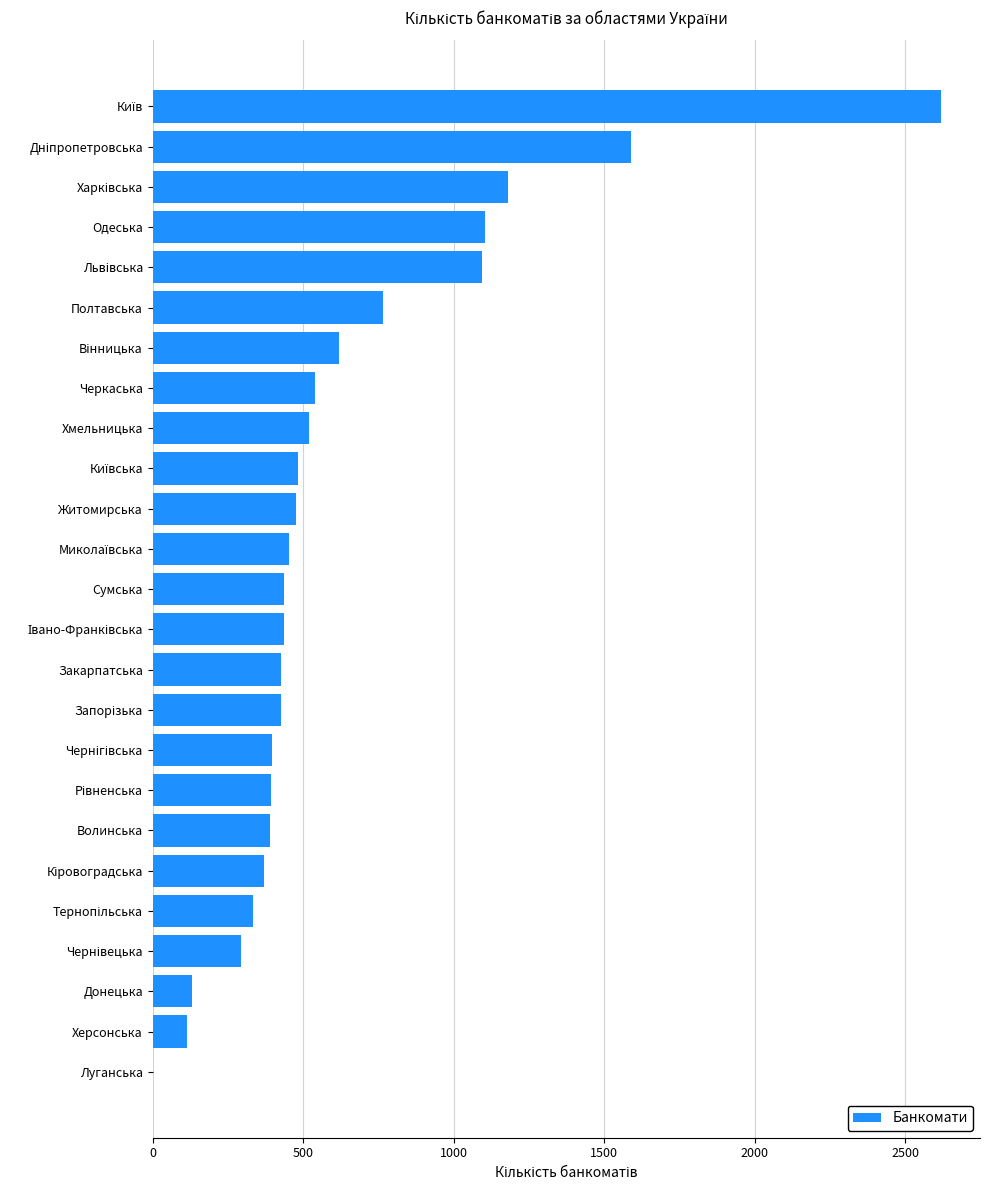

Which has a higher value, Донецька or Житомирська?

Житомирська